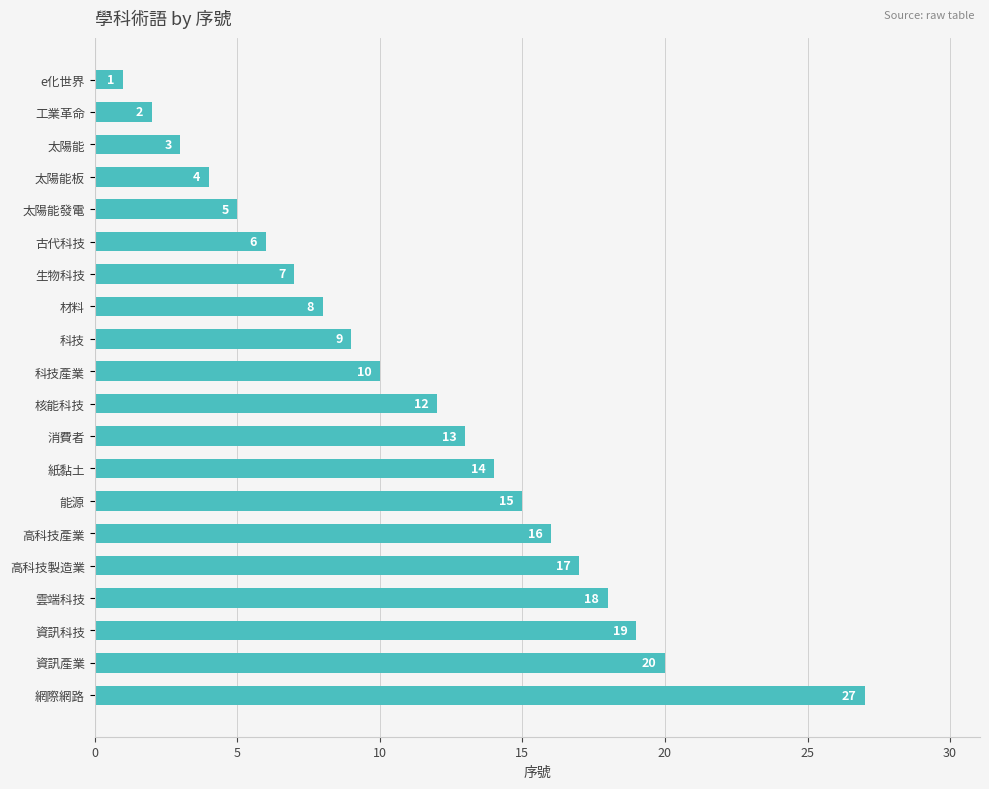

List the labels in order of value, largest first.

網際網路, 資訊產業, 資訊科技, 雲端科技, 高科技製造業, 高科技產業, 能源, 紙黏土, 消費者, 核能科技, 科技產業, 科技, 材料, 生物科技, 古代科技, 太陽能發電, 太陽能板, 太陽能, 工業革命, e化世界